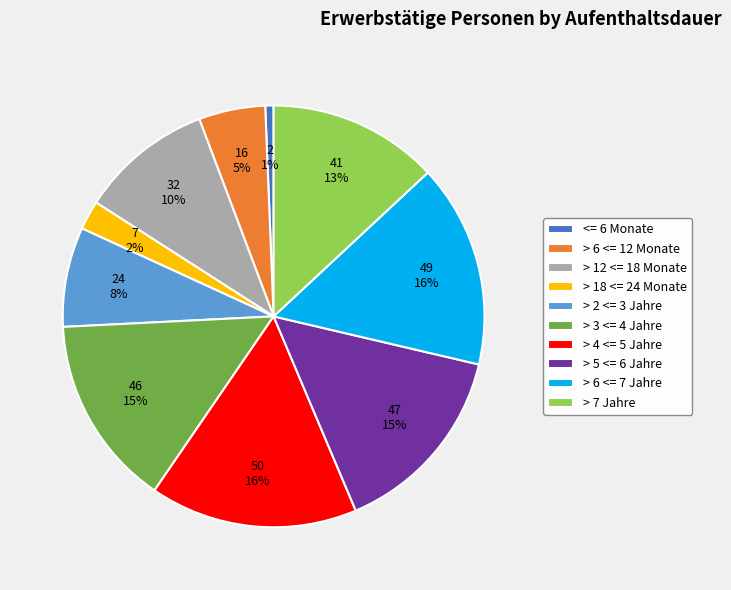

Do > 5 <= 6 Jahre and > 7 Jahre together represent more than half of the pie?

No